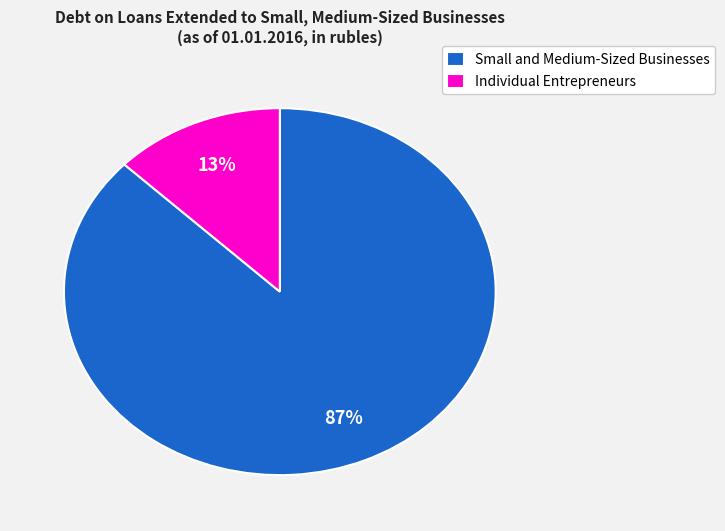

Between Small and Medium-Sized Businesses and Individual Entrepreneurs, which is larger?

Small and Medium-Sized Businesses